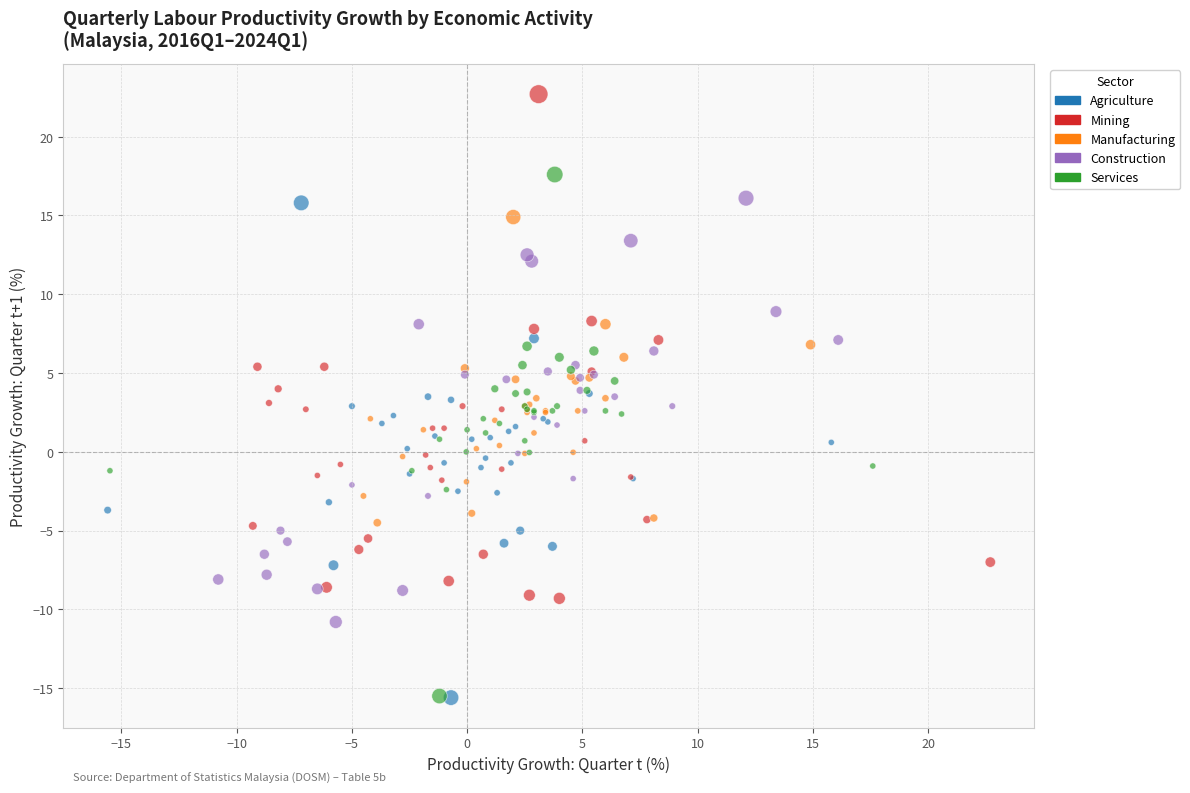

Which series has the largest Y range (max minus min)?

Services